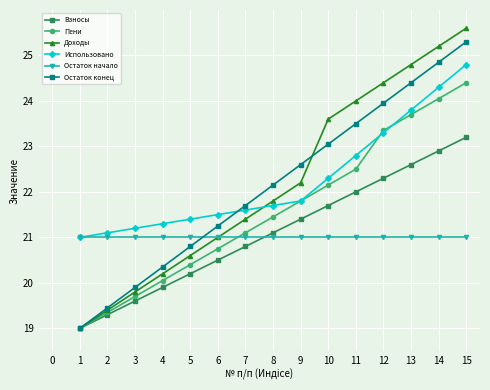

How many data points in Остаток конец are above 22?

8